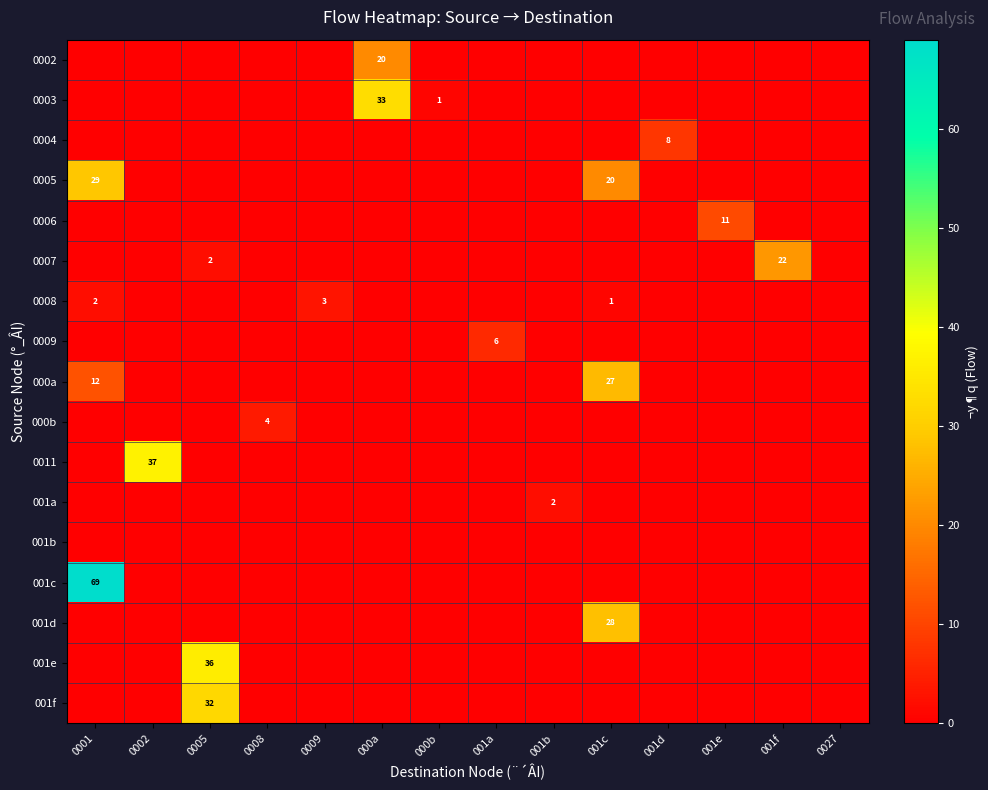

Which has a higher value, 001f or 0027?

001f